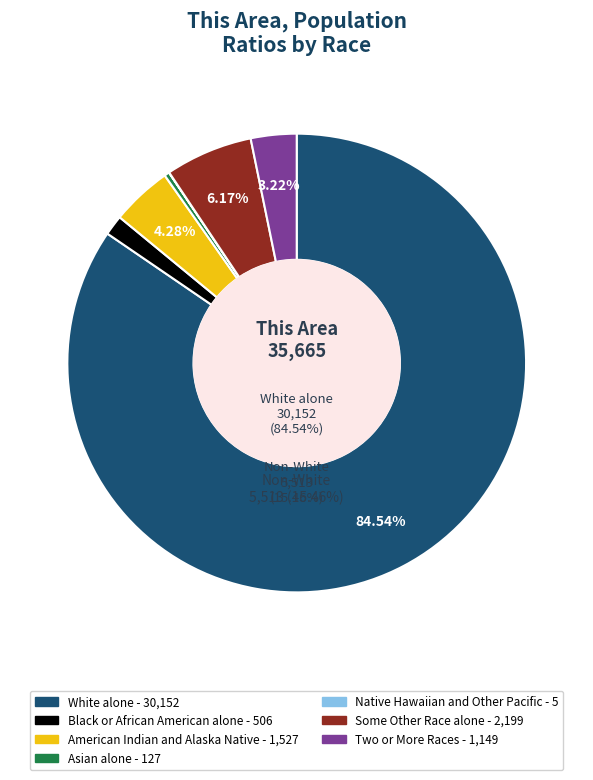

Approximately how many times larger is the value at American Indian and Alaska Native compared to White alone?

0.1